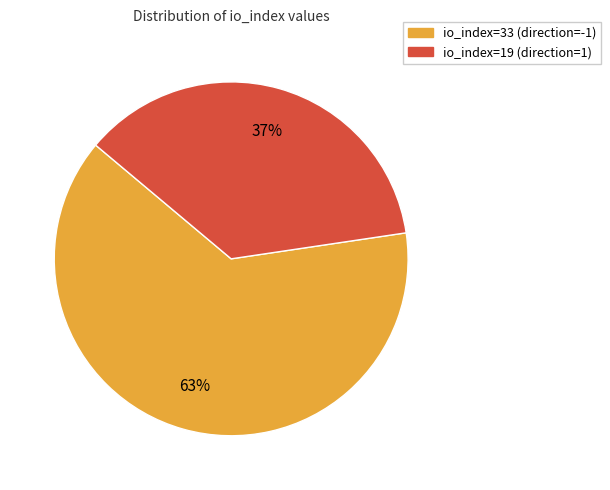

Count the number of slices in the pie.

2